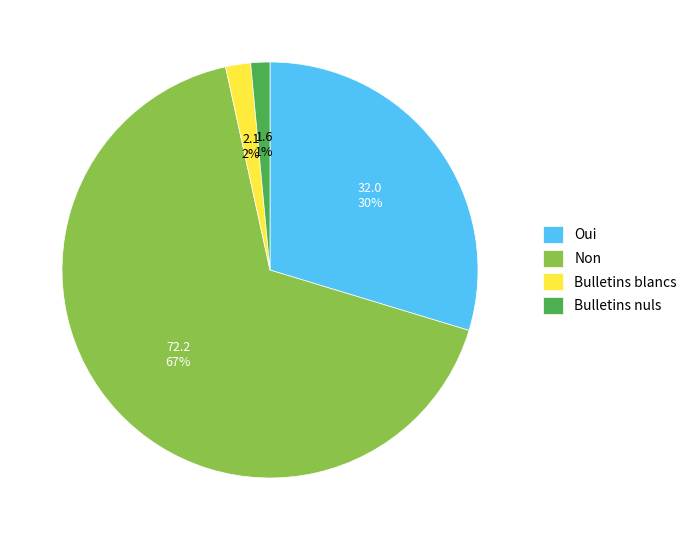

The Bulletins nuls slice represents 9% of the pie. True or false?

False